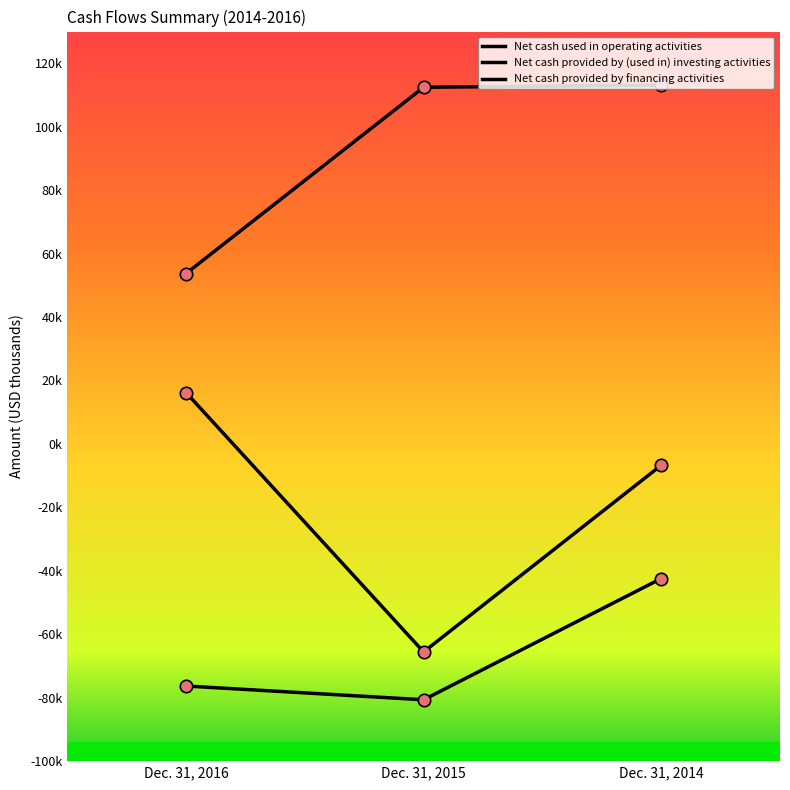

What is the total value across all series at Dec. 31, 2016?

-6413